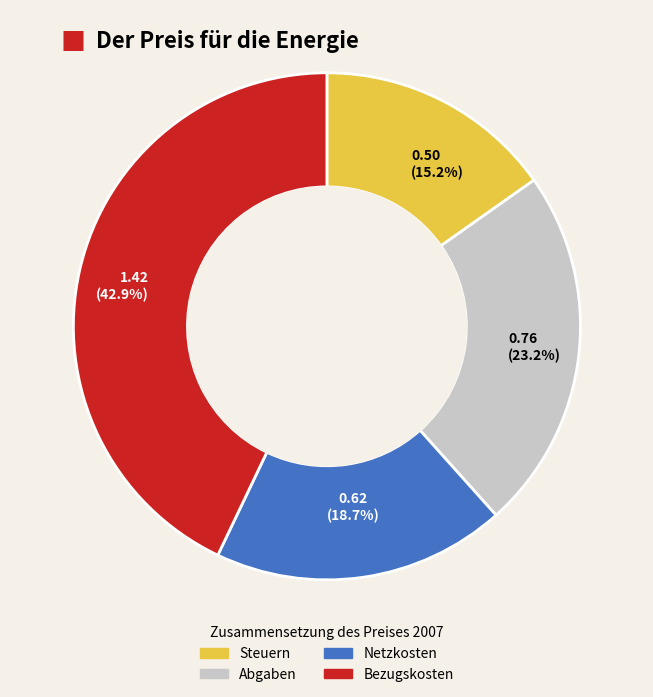

Is there a majority slice in this chart?

No